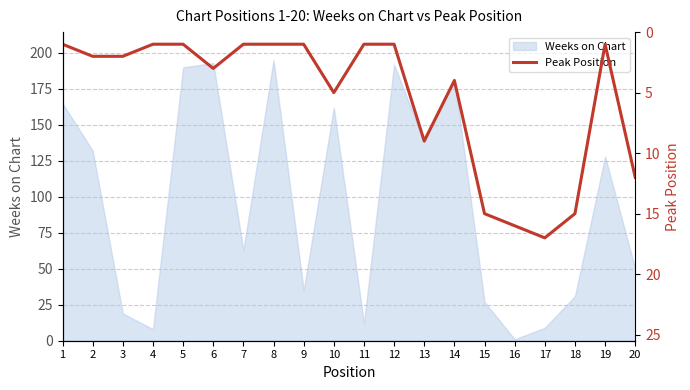

Is it true that Weeks on Chart equals 195 at 8?

True